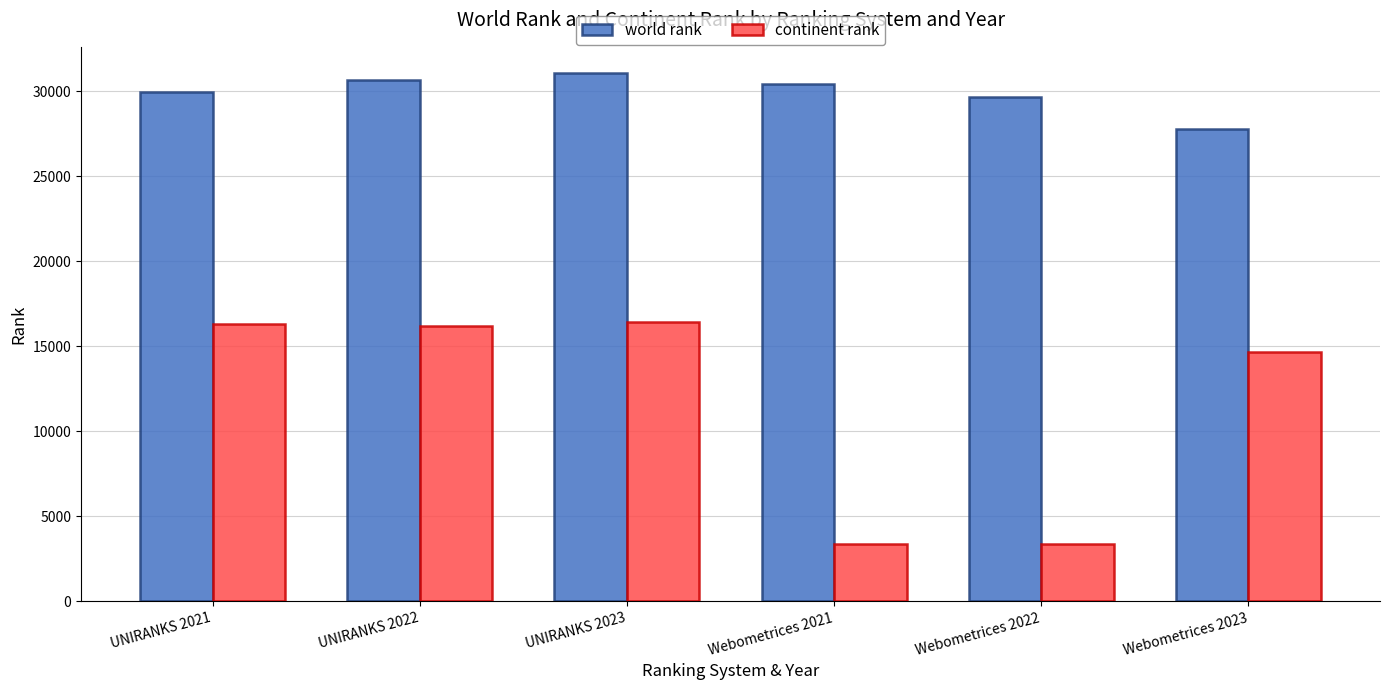

At how many categories does at least one series exceed 3932?

6